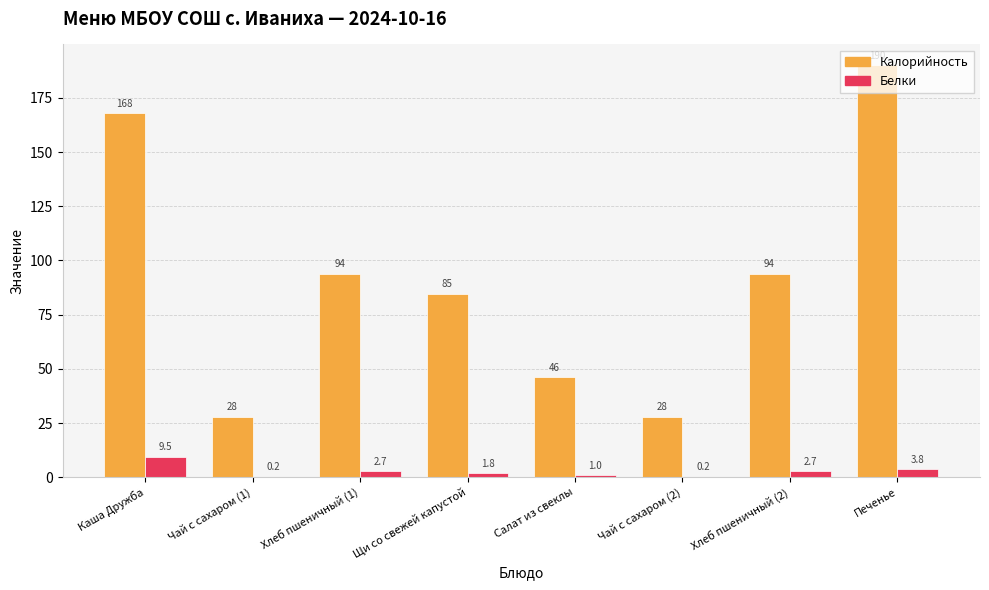

The Белки series shows 2.7 at Хлеб пшеничный (1). True or false?

True